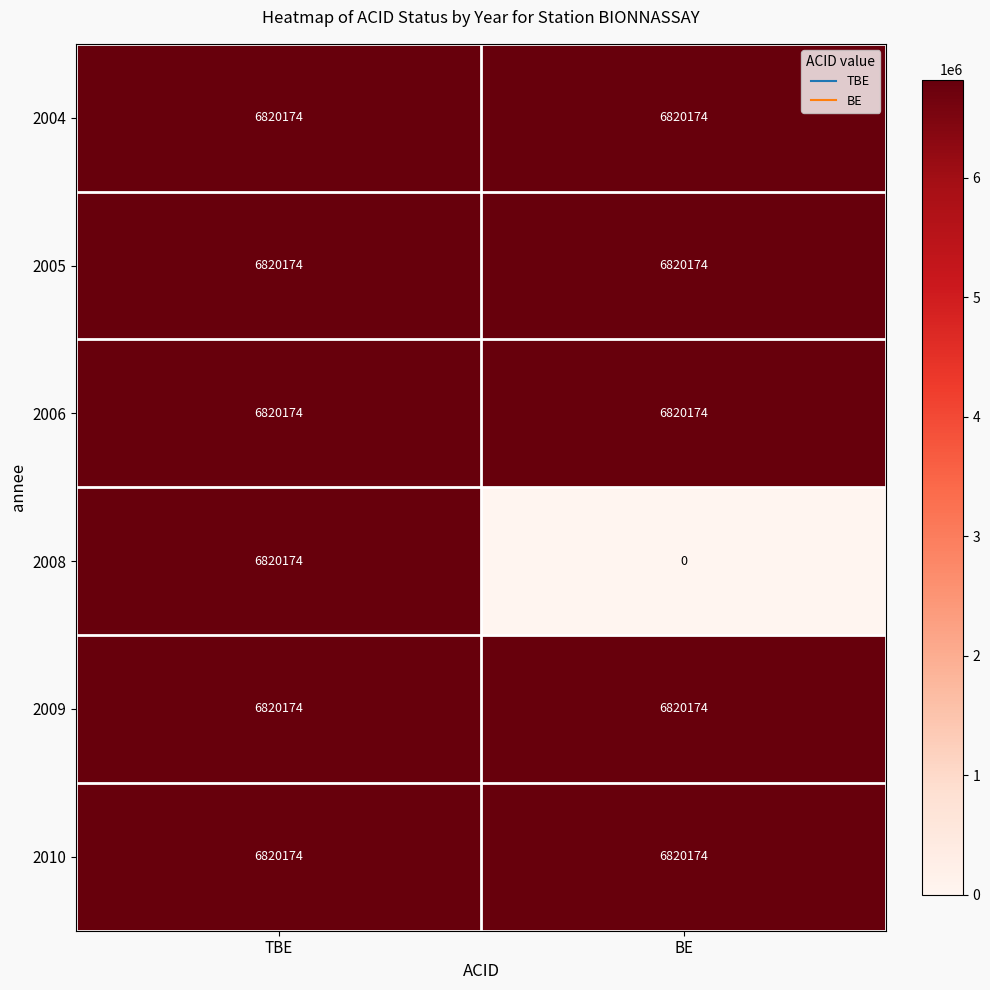

What is the spread (max minus min) of values at BE?

6820174